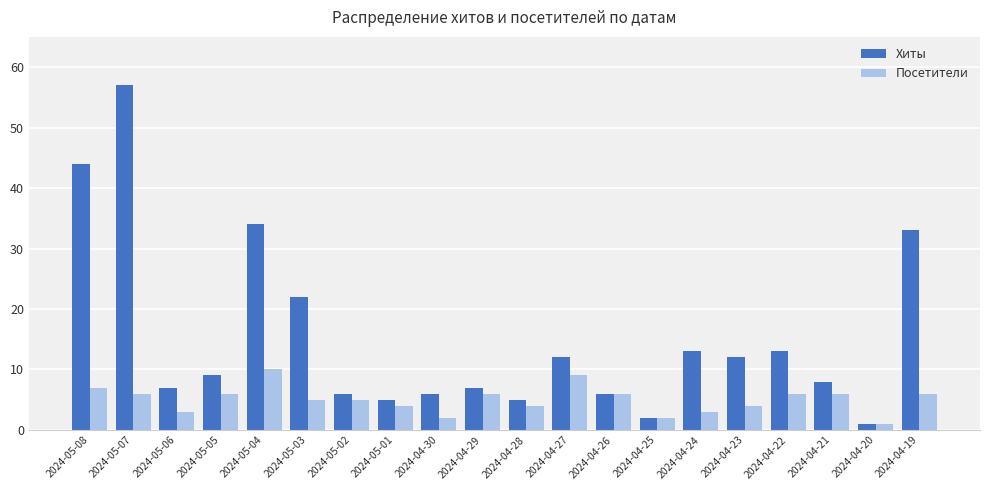

Reading left to right, transcribe all the data shown in this chart.

Хиты: 2024-05-08=44	2024-05-07=57	2024-05-06=7	2024-05-05=9	2024-05-04=34	2024-05-03=22	2024-05-02=6	2024-05-01=5	2024-04-30=6	2024-04-29=7	2024-04-28=5	2024-04-27=12	2024-04-26=6	2024-04-25=2	2024-04-24=13	2024-04-23=12	2024-04-22=13	2024-04-21=8	2024-04-20=1	2024-04-19=33
Посетители: 2024-05-08=7	2024-05-07=6	2024-05-06=3	2024-05-05=6	2024-05-04=10	2024-05-03=5	2024-05-02=5	2024-05-01=4	2024-04-30=2	2024-04-29=6	2024-04-28=4	2024-04-27=9	2024-04-26=6	2024-04-25=2	2024-04-24=3	2024-04-23=4	2024-04-22=6	2024-04-21=6	2024-04-20=1	2024-04-19=6